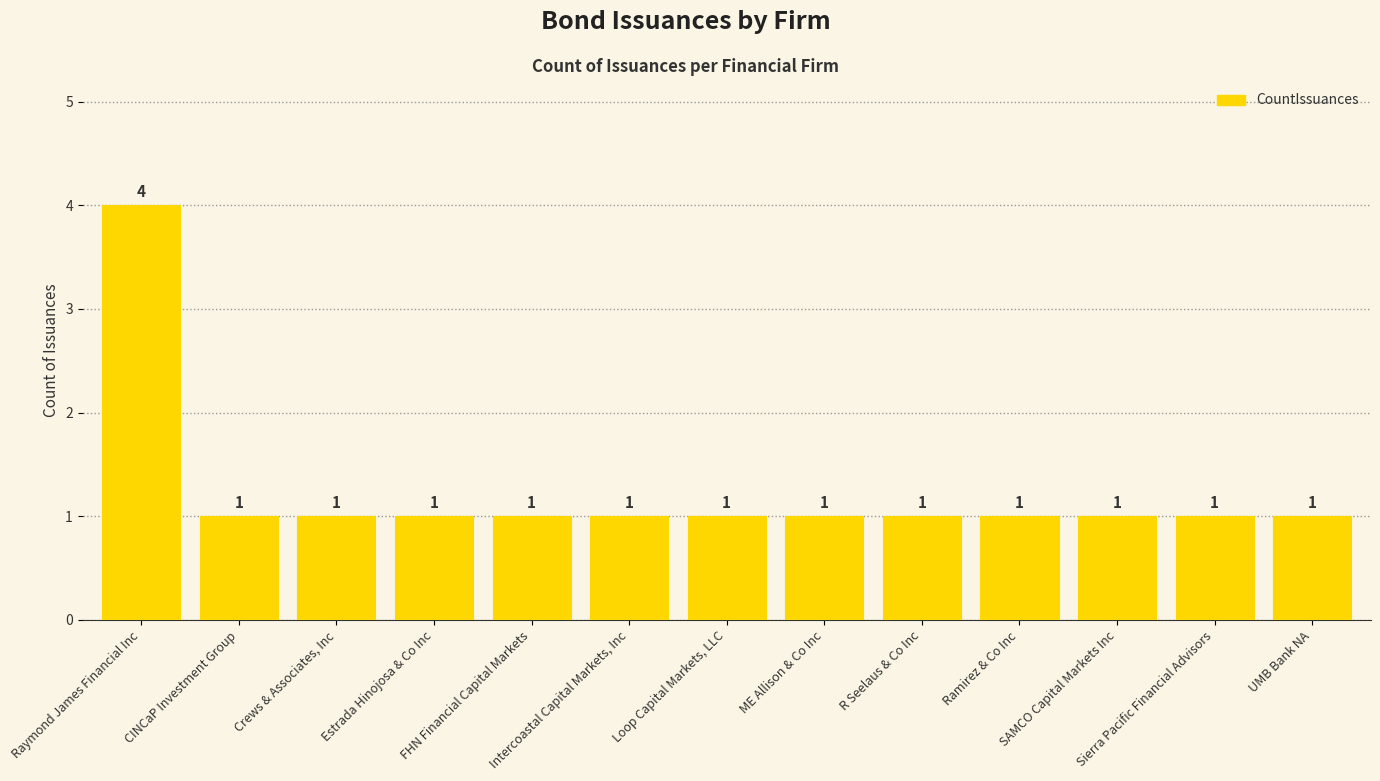

What is the value of the 6th bar from the left?

1